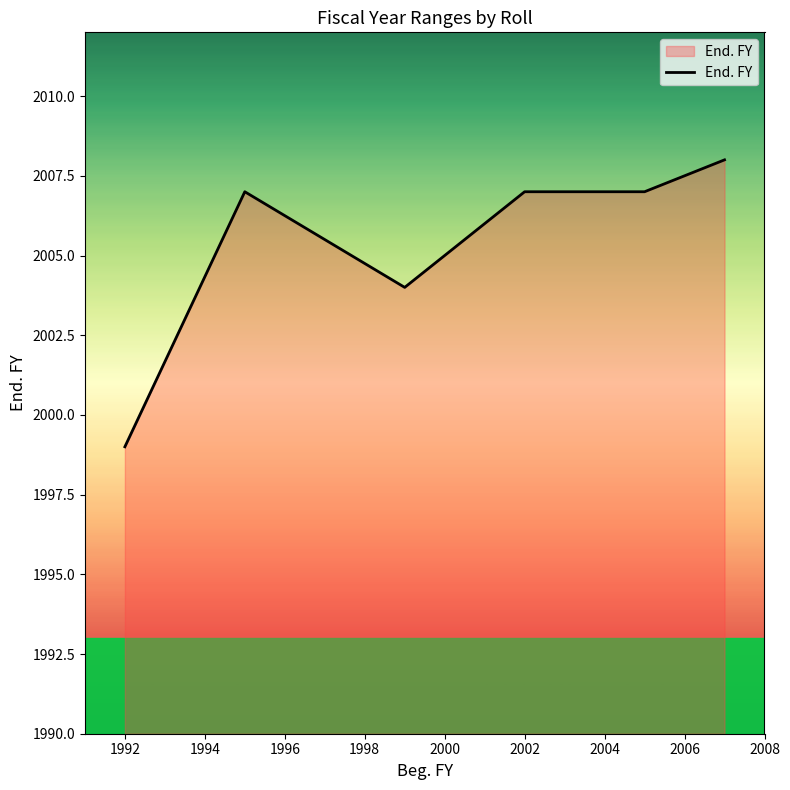

What is the maximum value shown in the chart?

2008